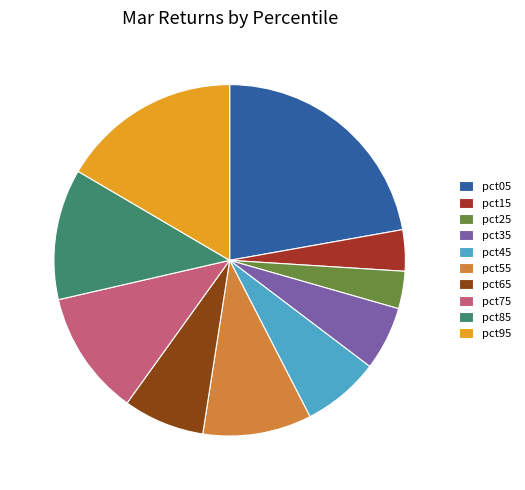

What is the change in value from pct55 to pct95?

+0.1